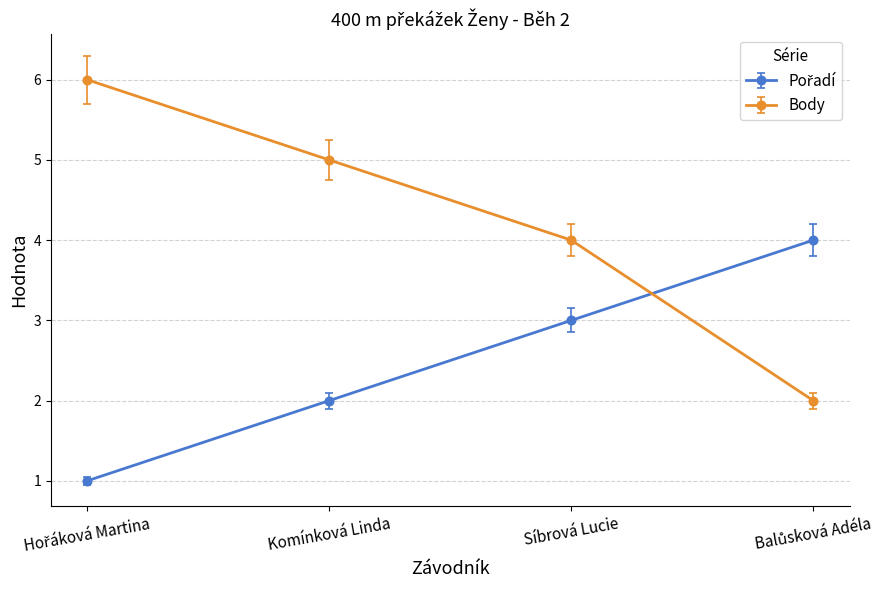

How many values in the Body series are below 5?

2